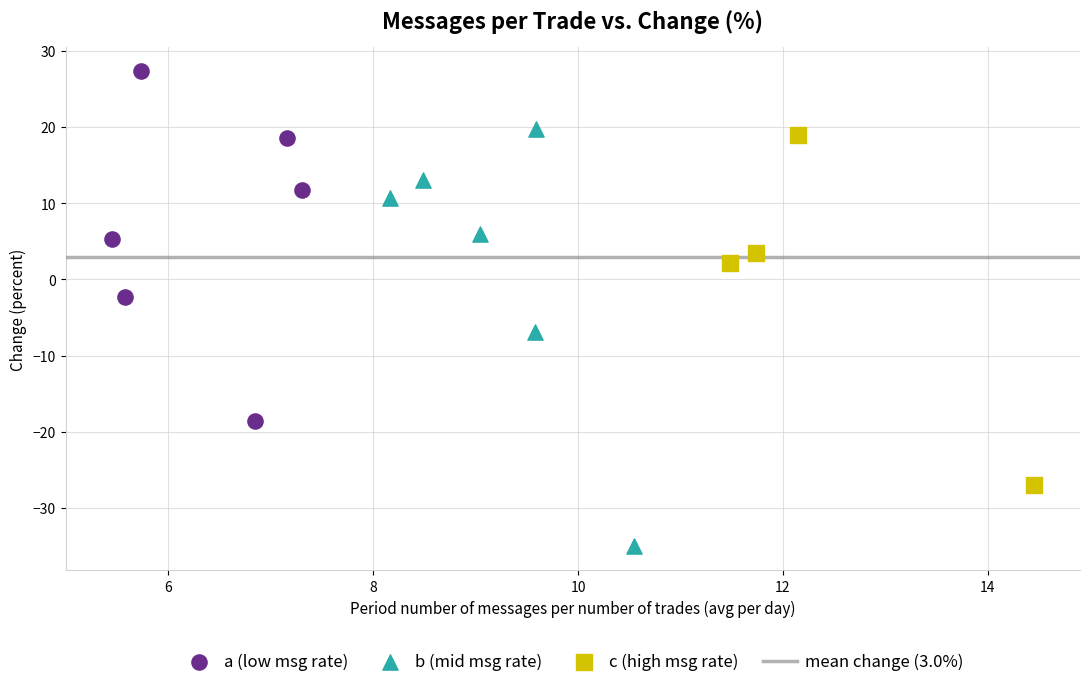

Which series reaches the minimum Y coordinate?

b (mid msg rate)